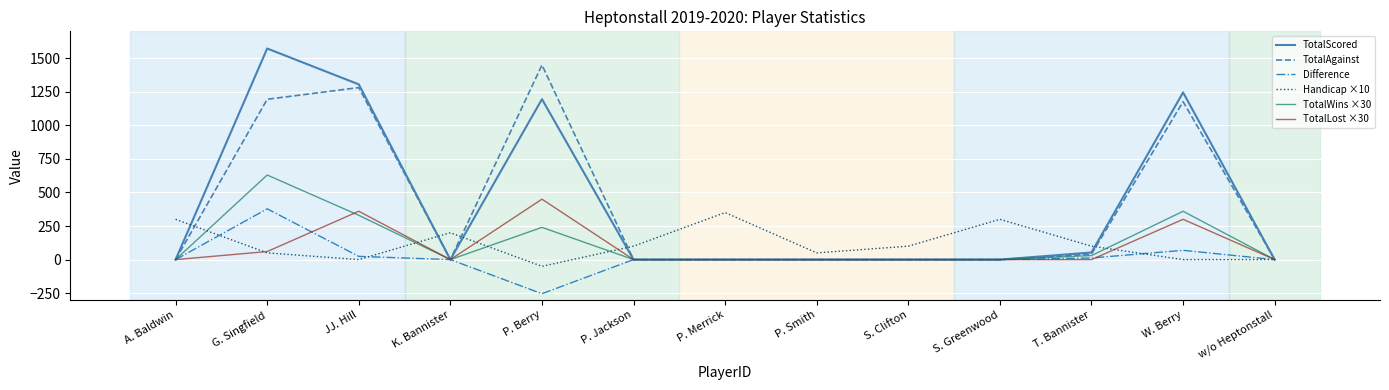

How many lines are shown in the chart?

6